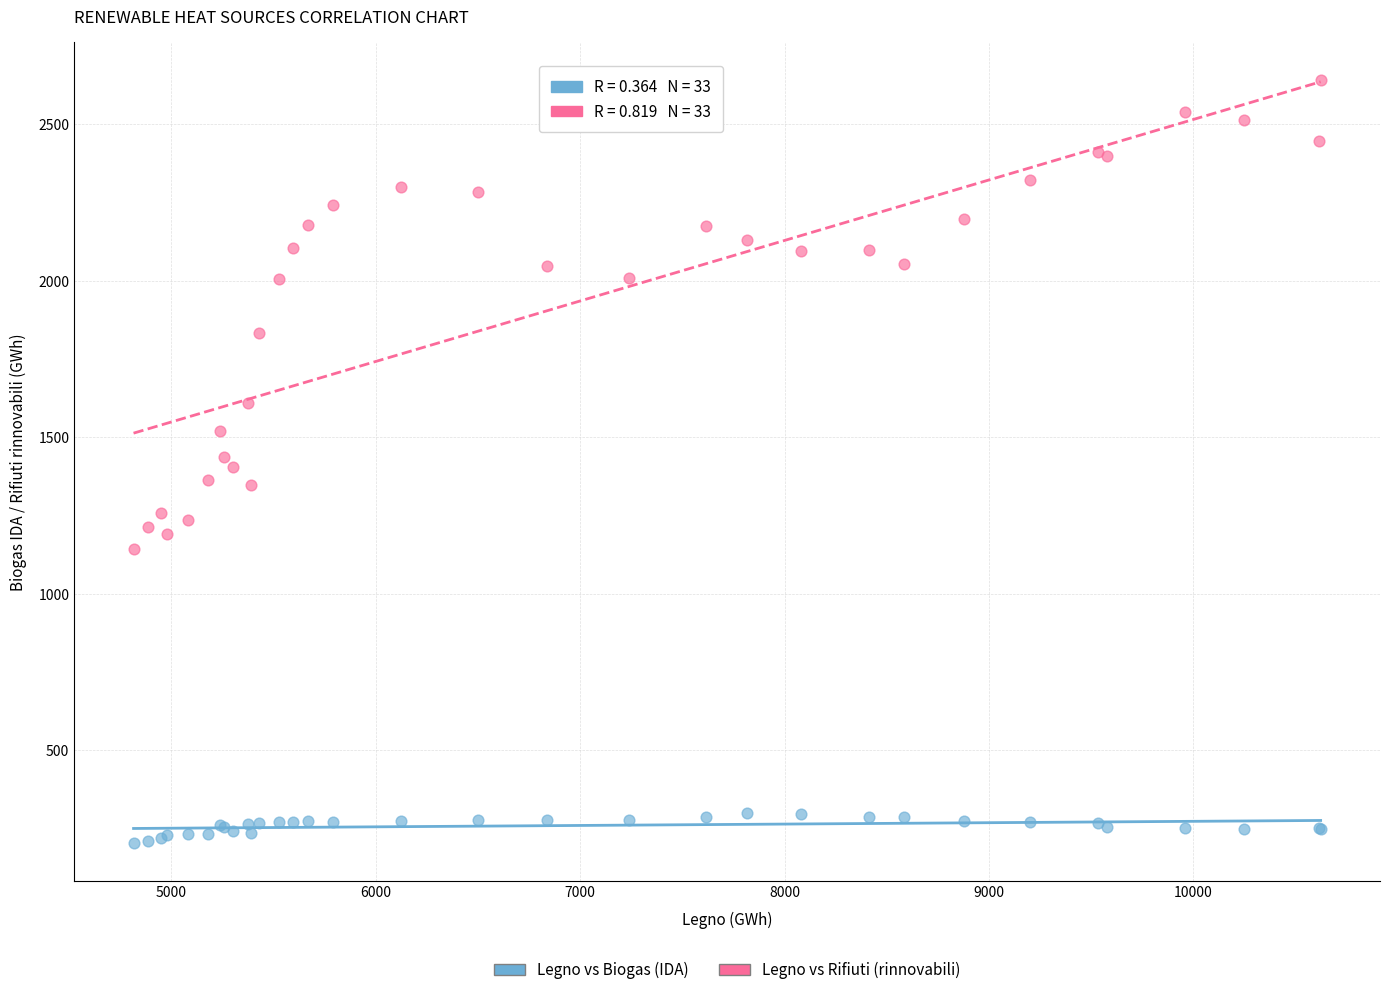

Which series has the largest Y range (max minus min)?

Legno vs Rifiuti (rinnovabili)